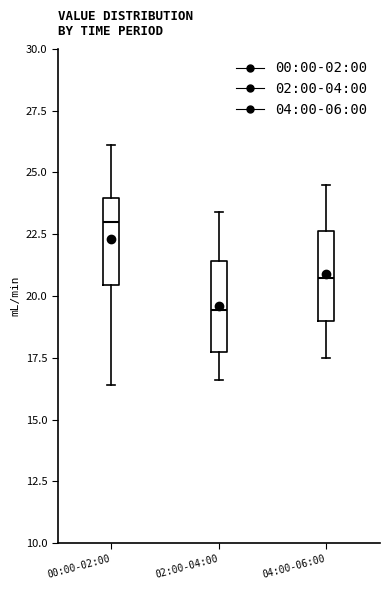

Where does the upper whisker of the box for 04:00-06:00 end on the y-axis? The values are not printed on the chart, so give them approximately, as read against the axis.

24.5